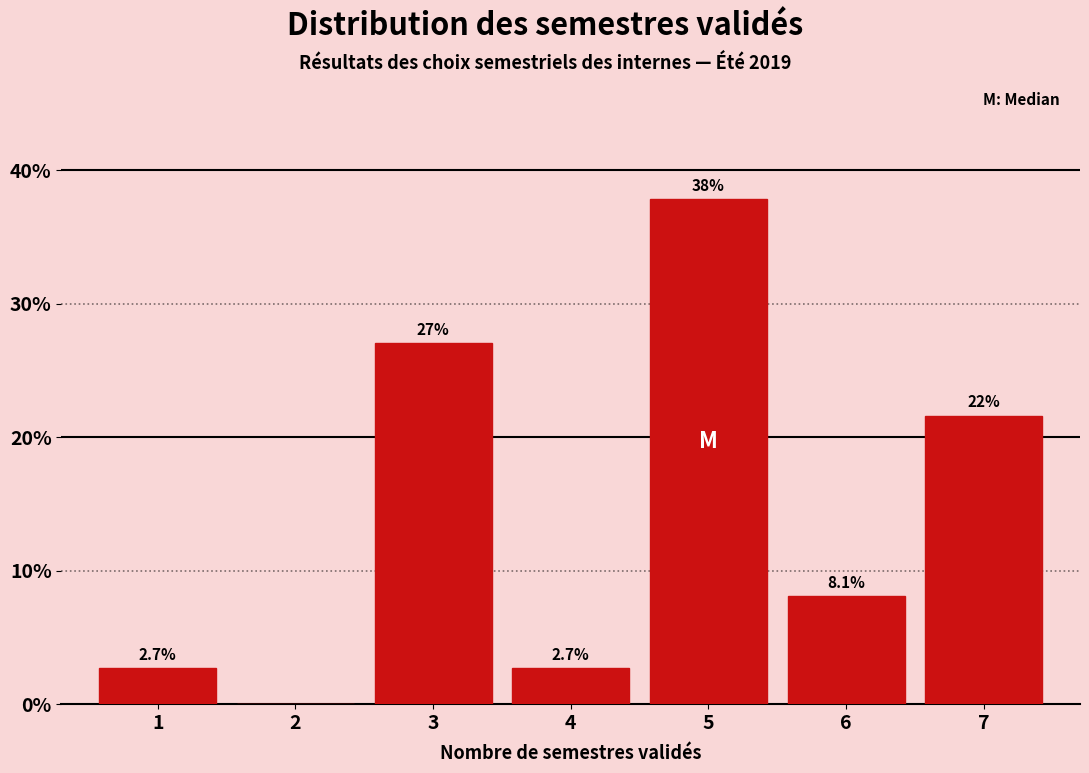

Reading right to left, list all the values displayed in this chart.

7=21.6	6=8.1	5=37.8	4=2.7	3=27.0	2=0.0	1=2.7